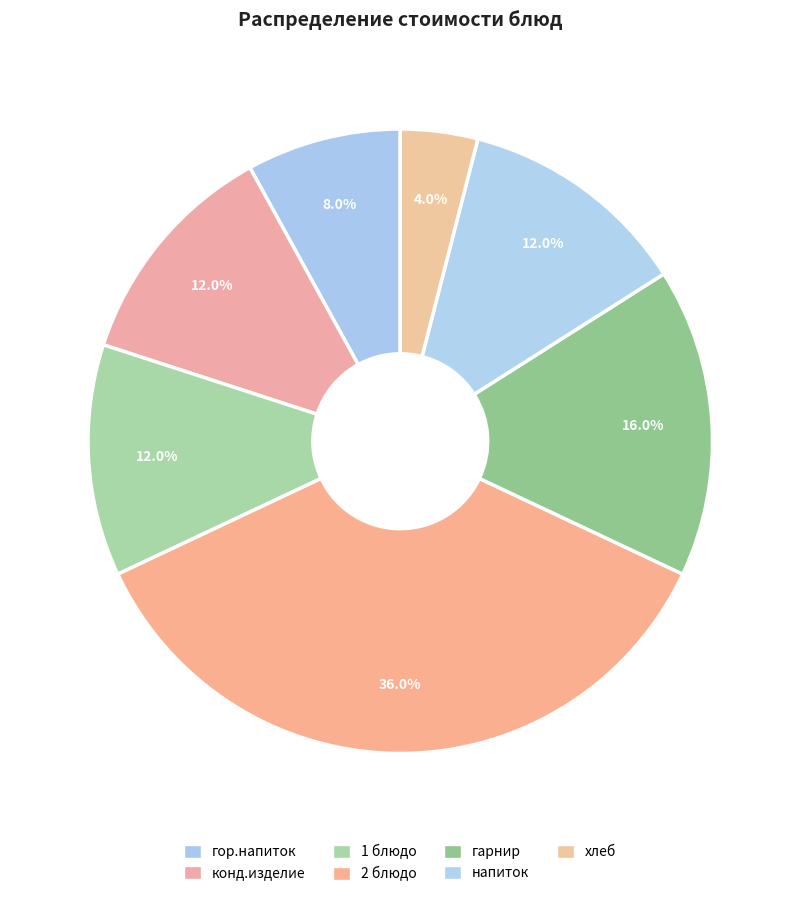

Is there any slice that represents more than half of the pie?

No